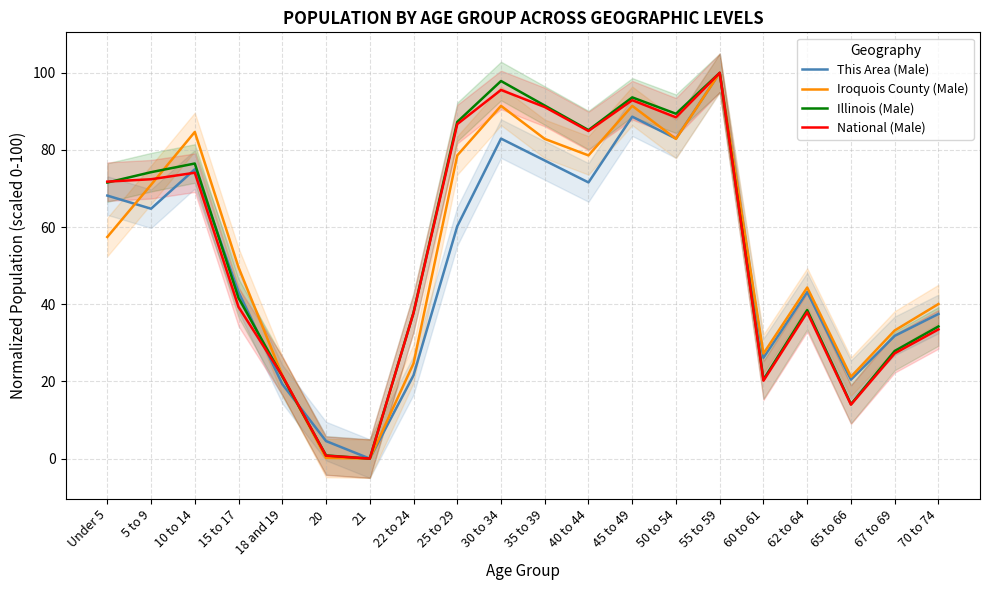

What is the sum of the National (Male) values at 20 and 65 to 66?

14.7